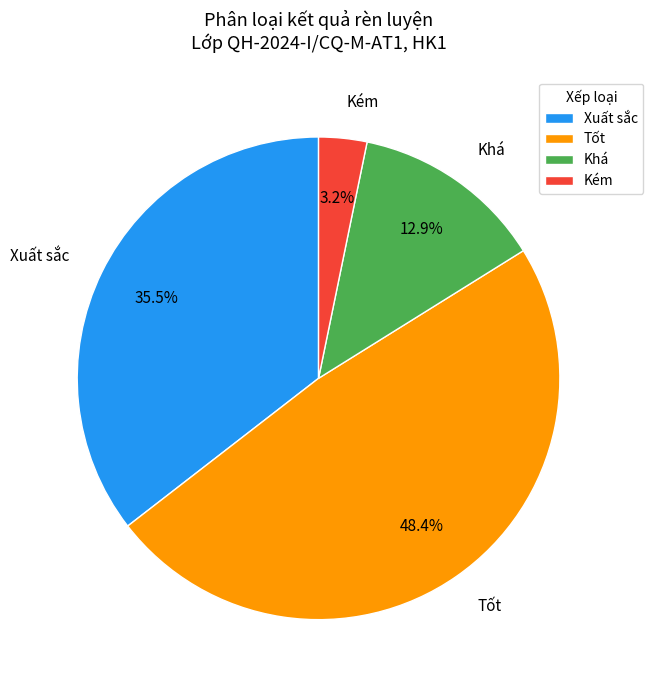

Count the number of slices in the pie.

4